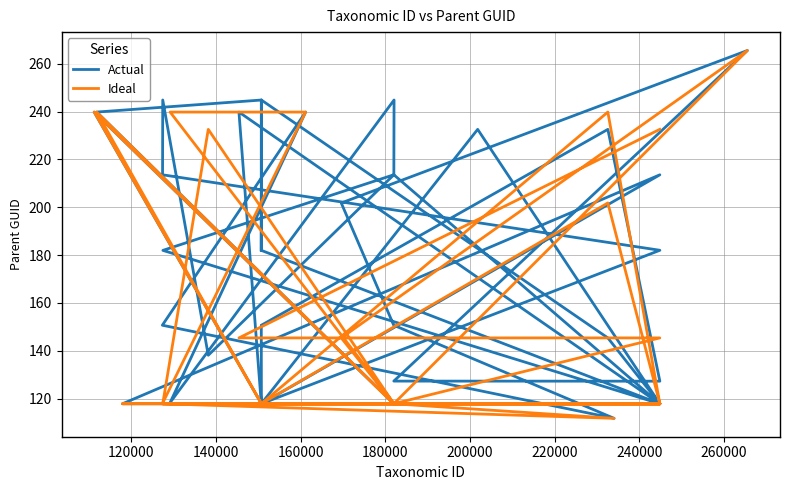

Which series has the largest range (max minus min)?

Actual